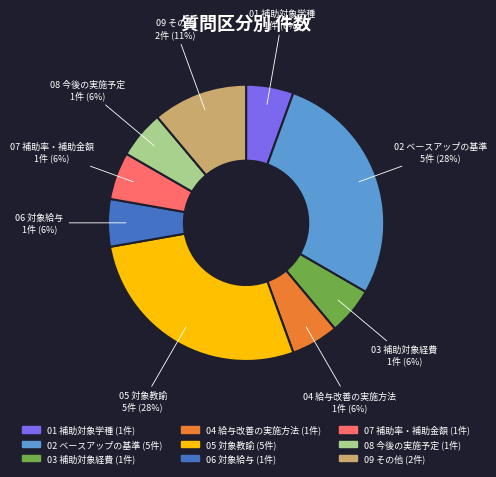

What percentage is the 01 補助対象学種 slice, to the nearest percent?

6%